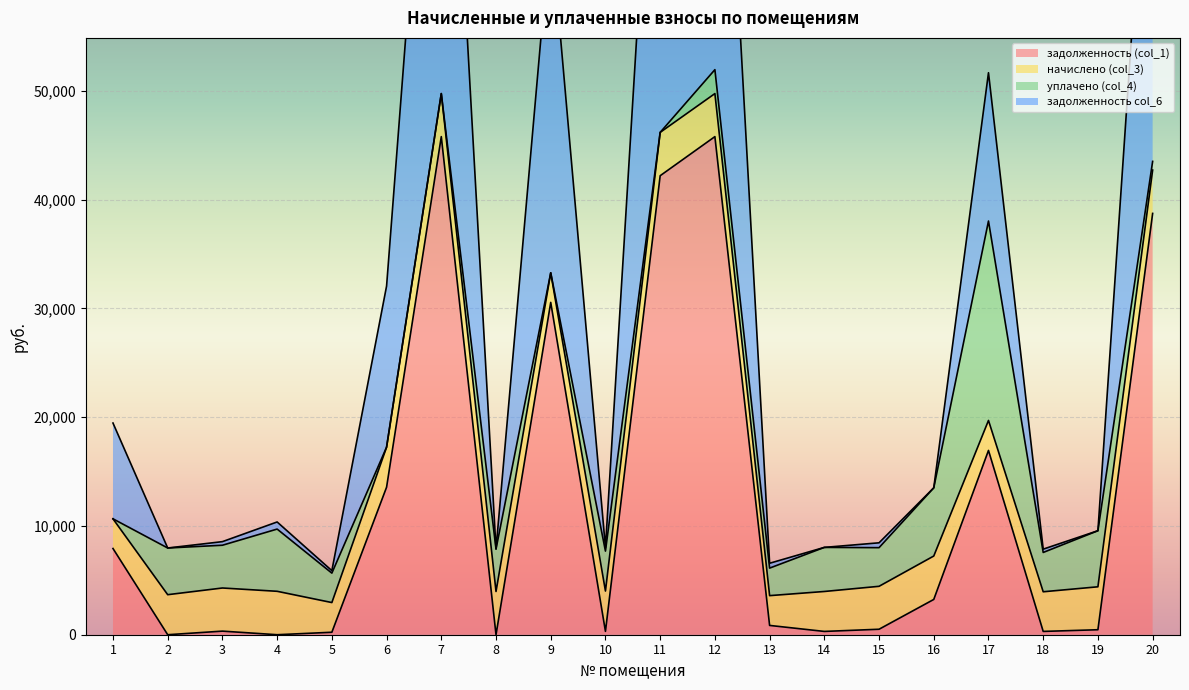

The value of задолженность (col_1) at 2 is 0.0. True or false?

True